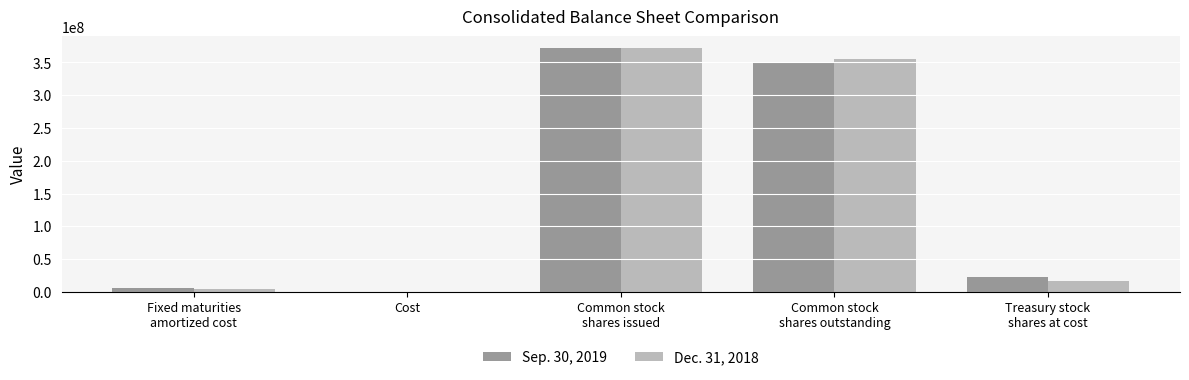

What is the greatest value displayed?

371353000